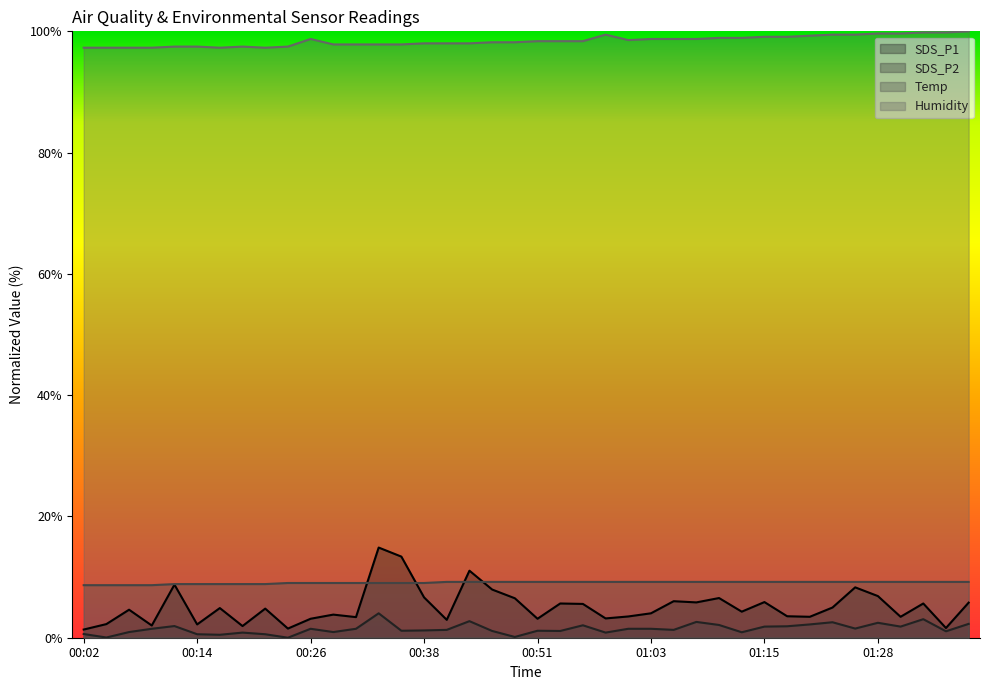

Is it true that Humidity equals 54.7 at 01:20?

False